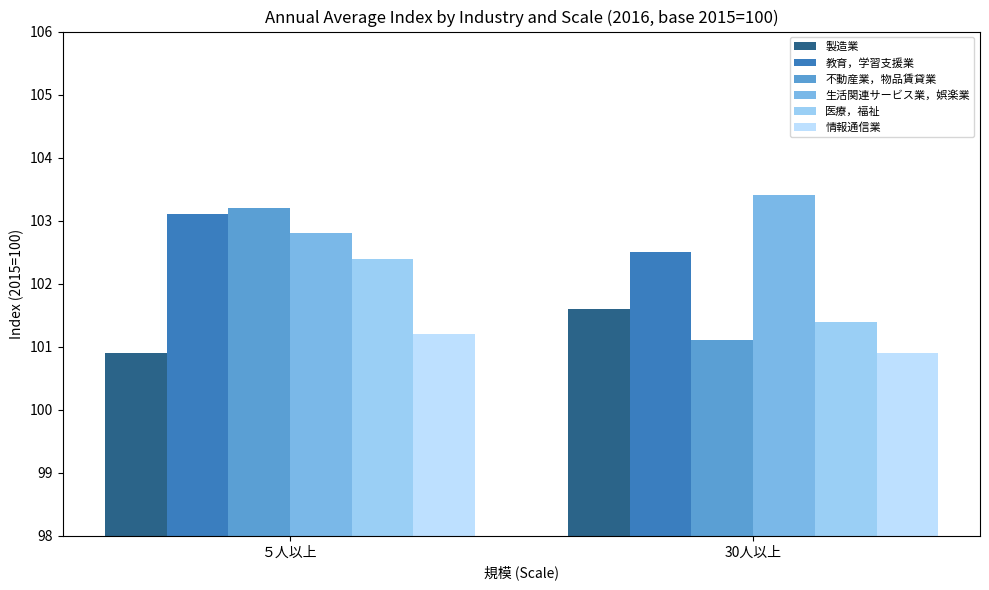

What is the label of the 1st bar from the left?

５人以上